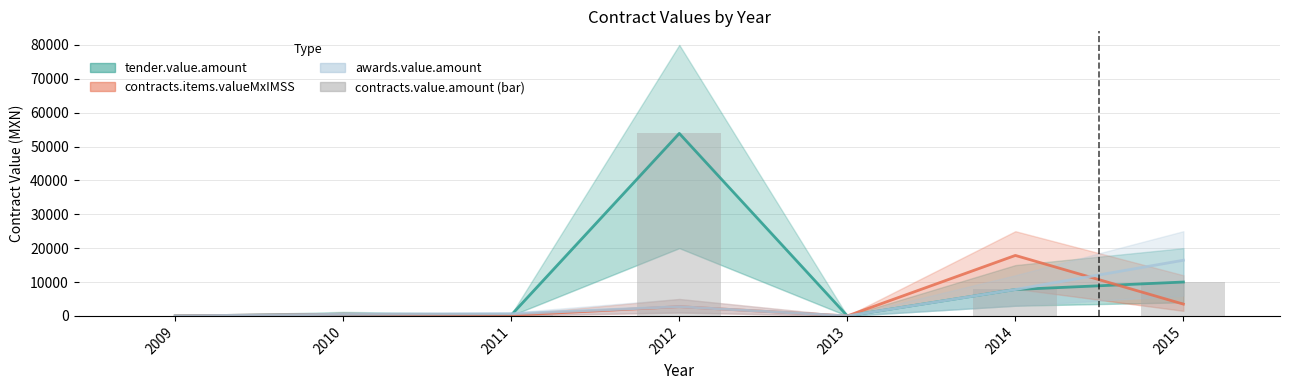

What are all the series names shown in the legend?

tender.value.amount, contracts.items.valueMxIMSS, awards.value.amount, contracts.value.amount (bar)